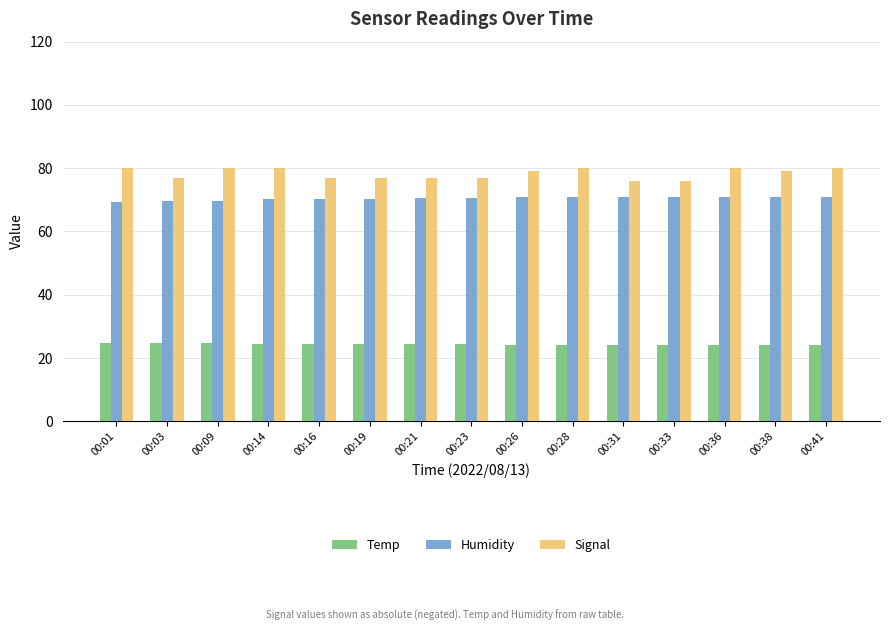

What is the value of the Signal bar at the 4th from the left?

80.0